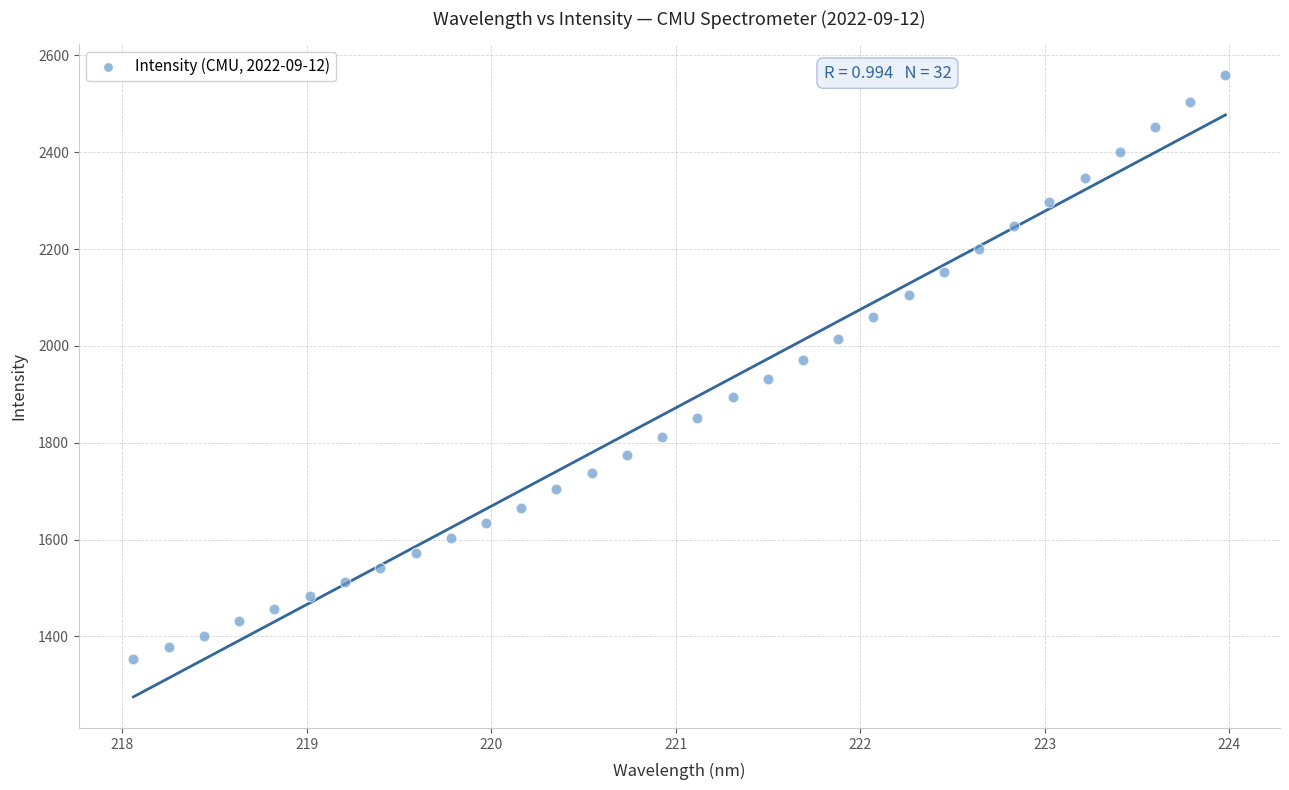

What is the range of X values (max minus min)?

5.9